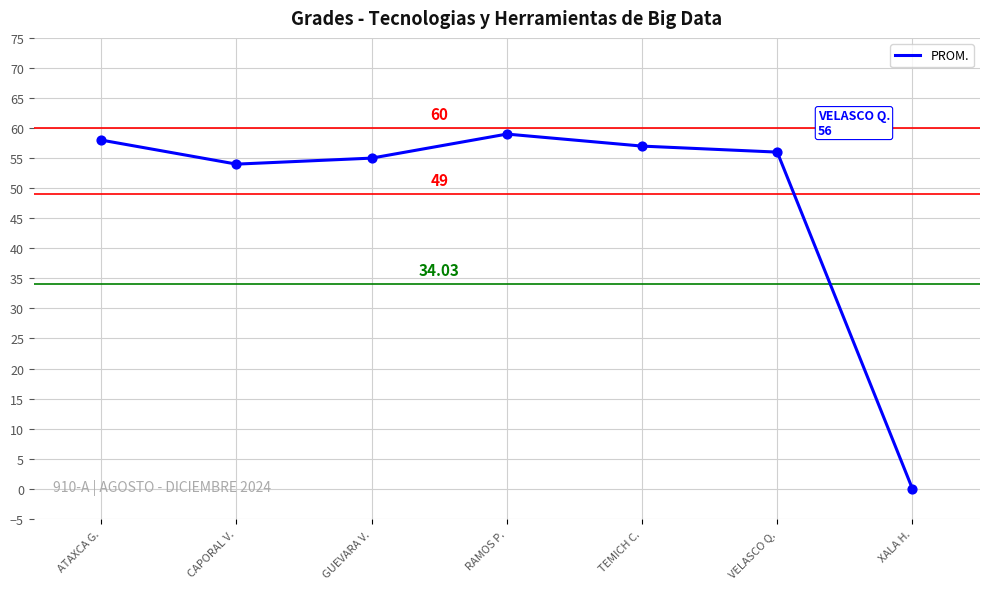

What is the ratio of the value at RAMOS P. to the value at ATAXCA G.?

1.0